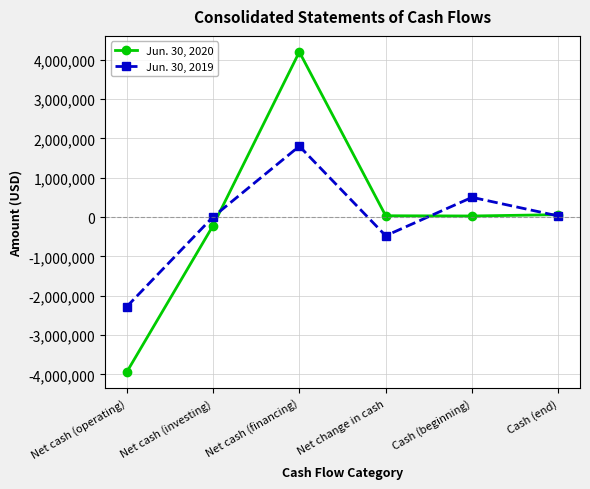

Does the chart have visible grid lines?

Yes